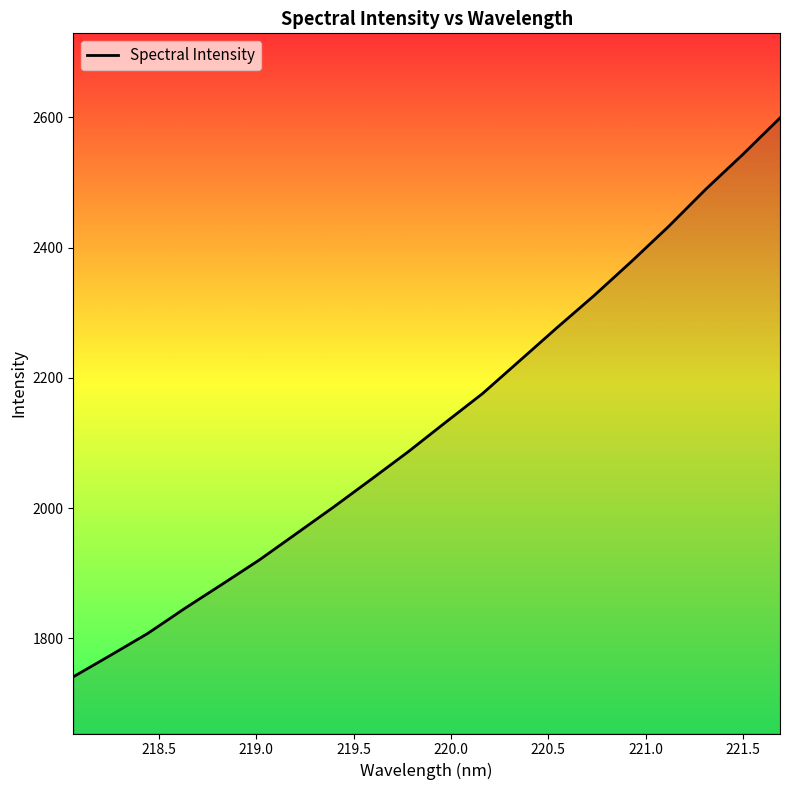

What is the difference between the maximum and minimum values?

858.4